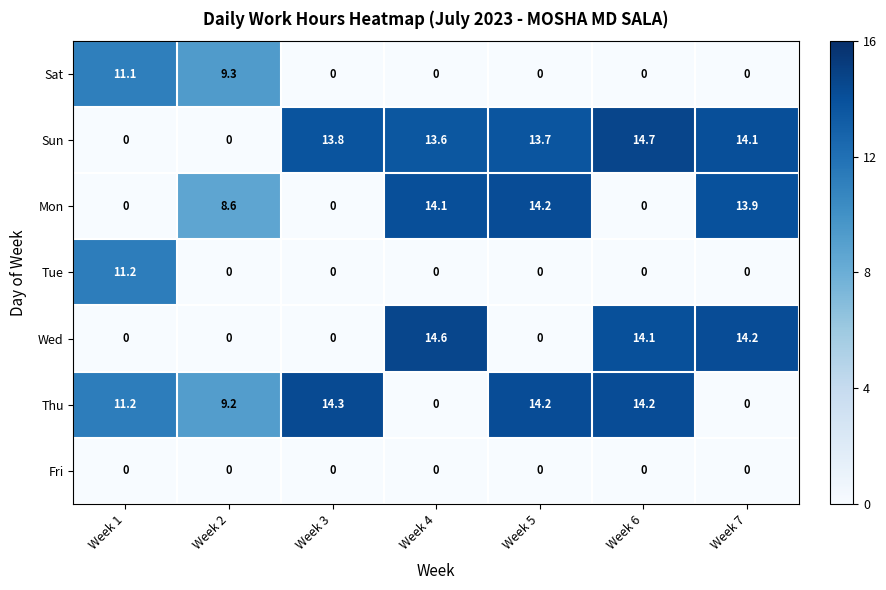

True or false: Tue has a value of 6.0 at Week 2.

False